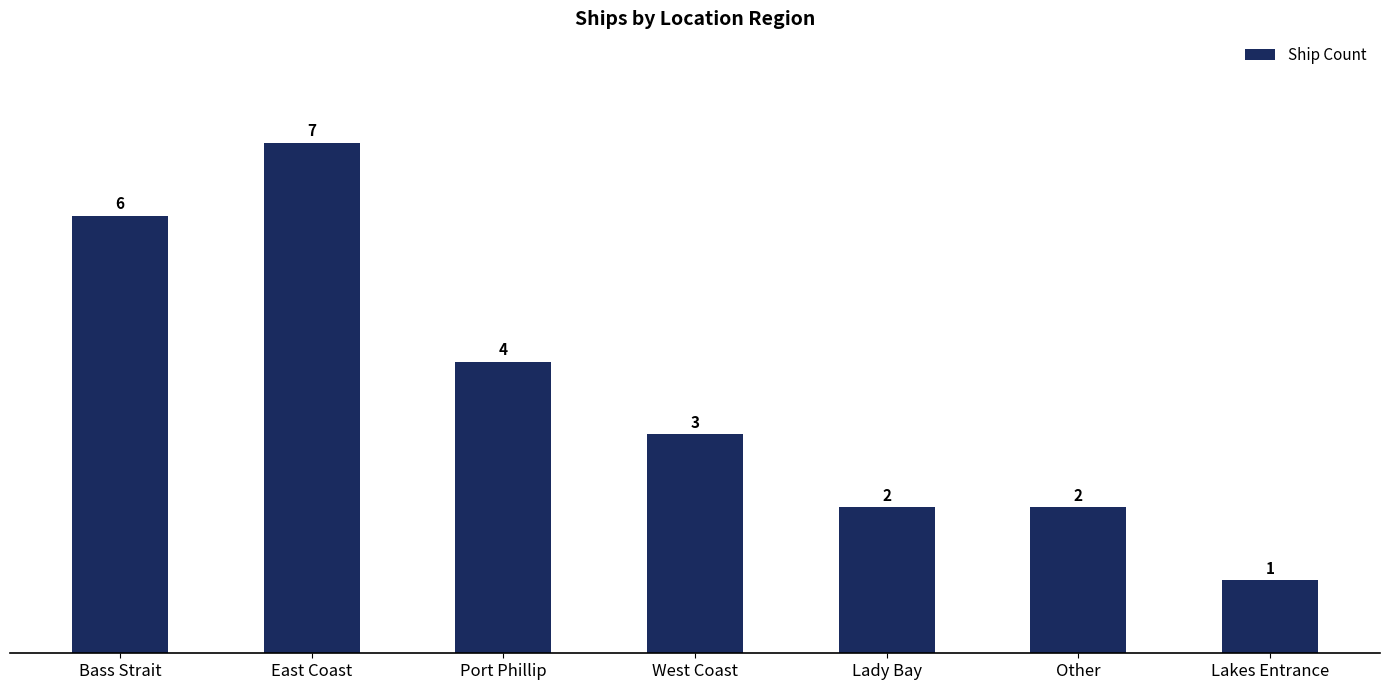

What position from the right is Lady Bay?

3